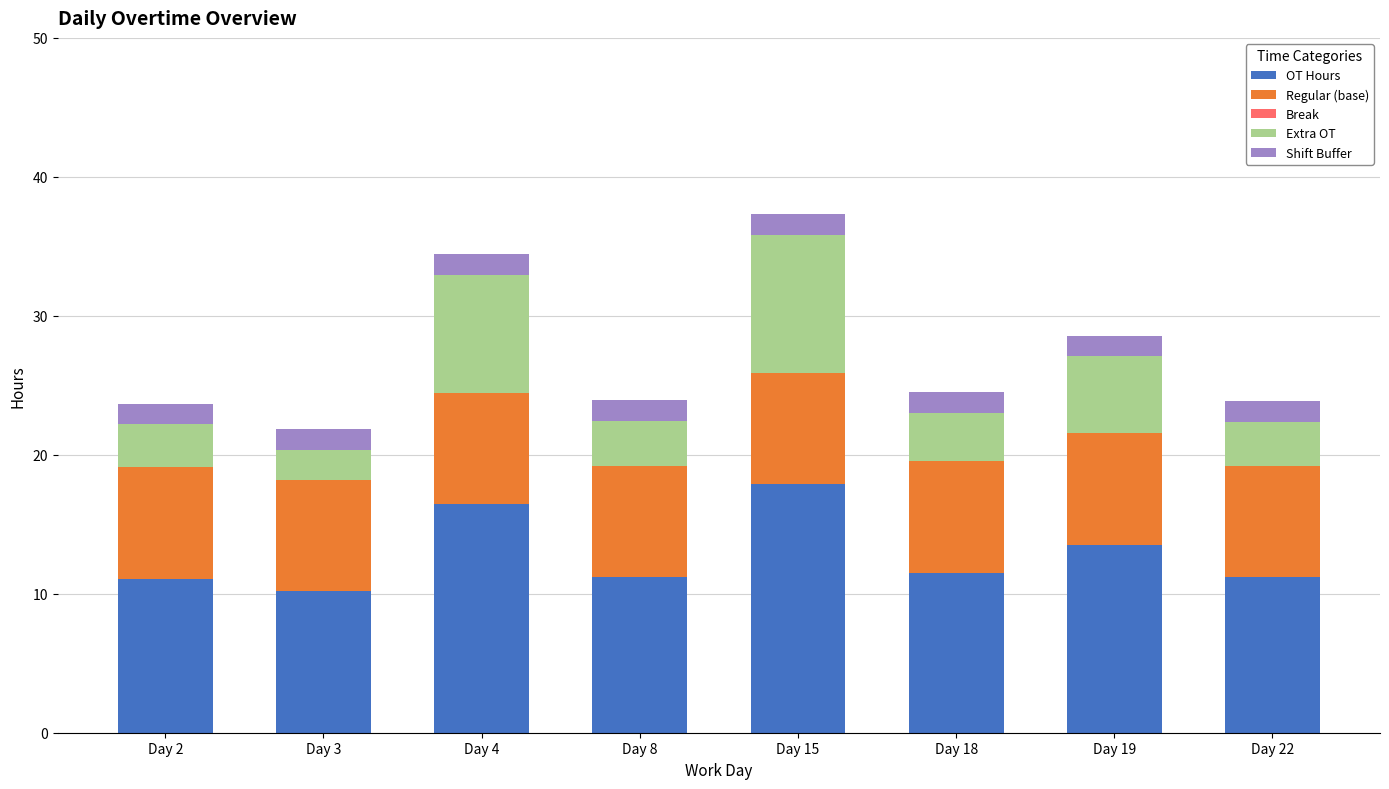

What is the total value across all series at Day 19?

28.6